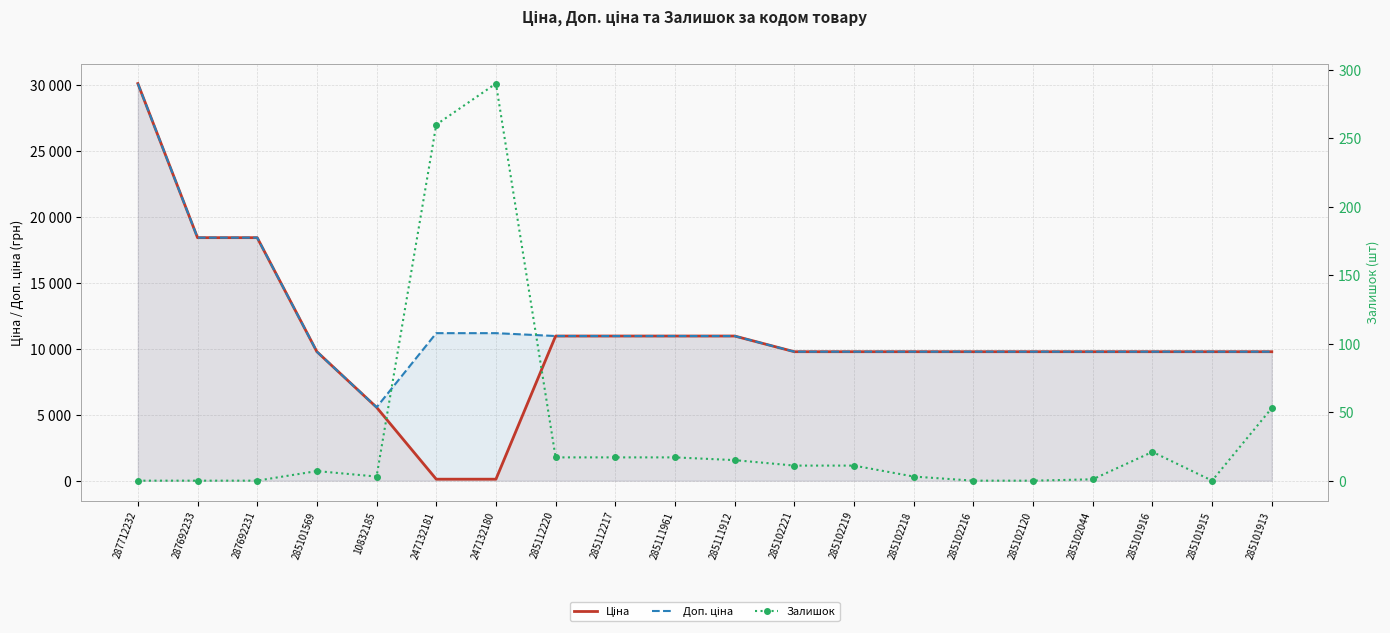

What position from the left is 285101569?

4